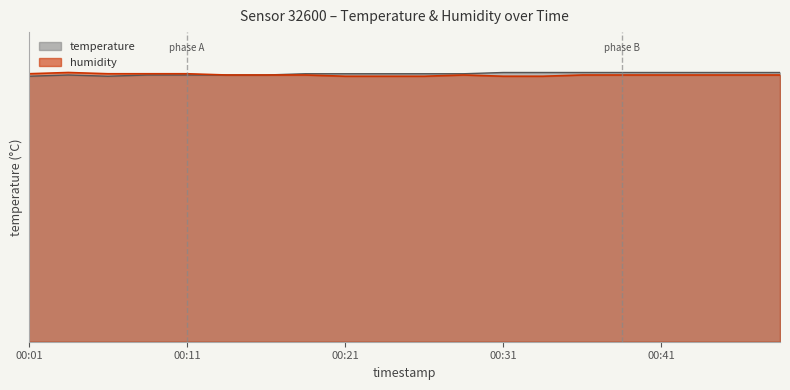

True or false: humidity has more than 2 interior local peaks.

False